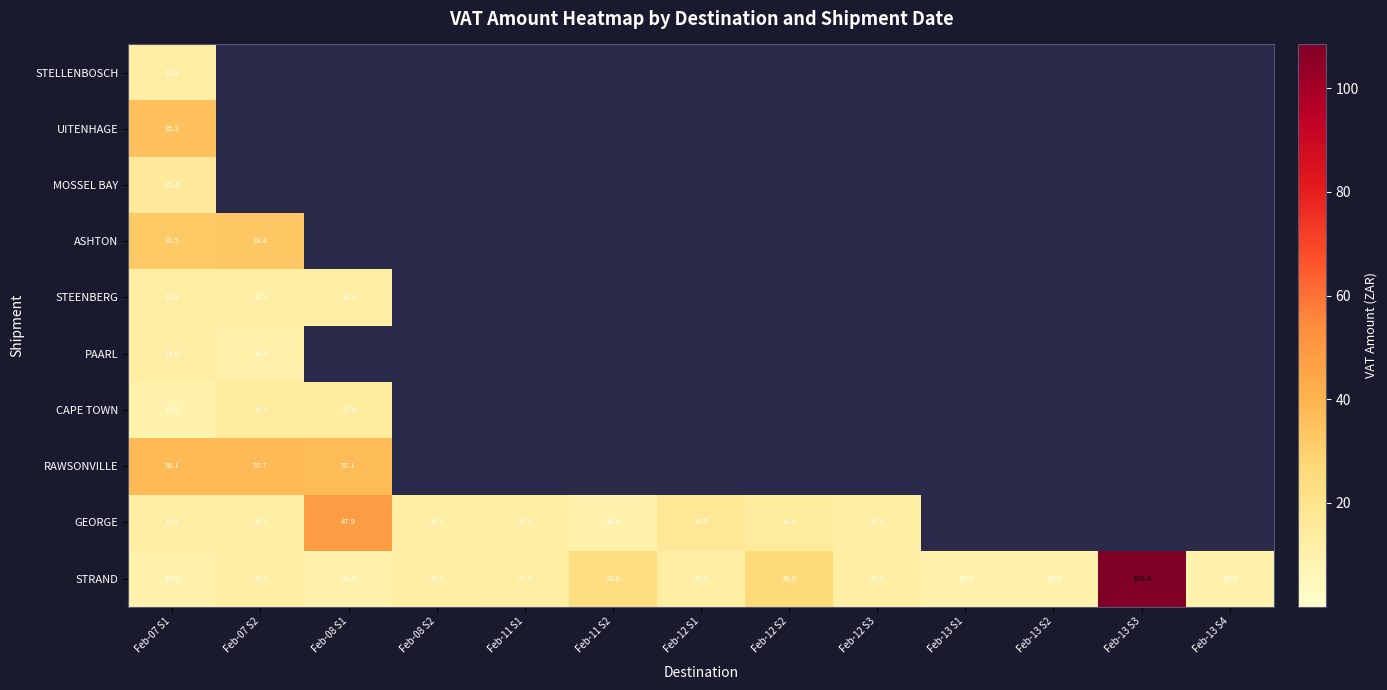

At which label does STRAND reach its peak?

Feb-13 S3